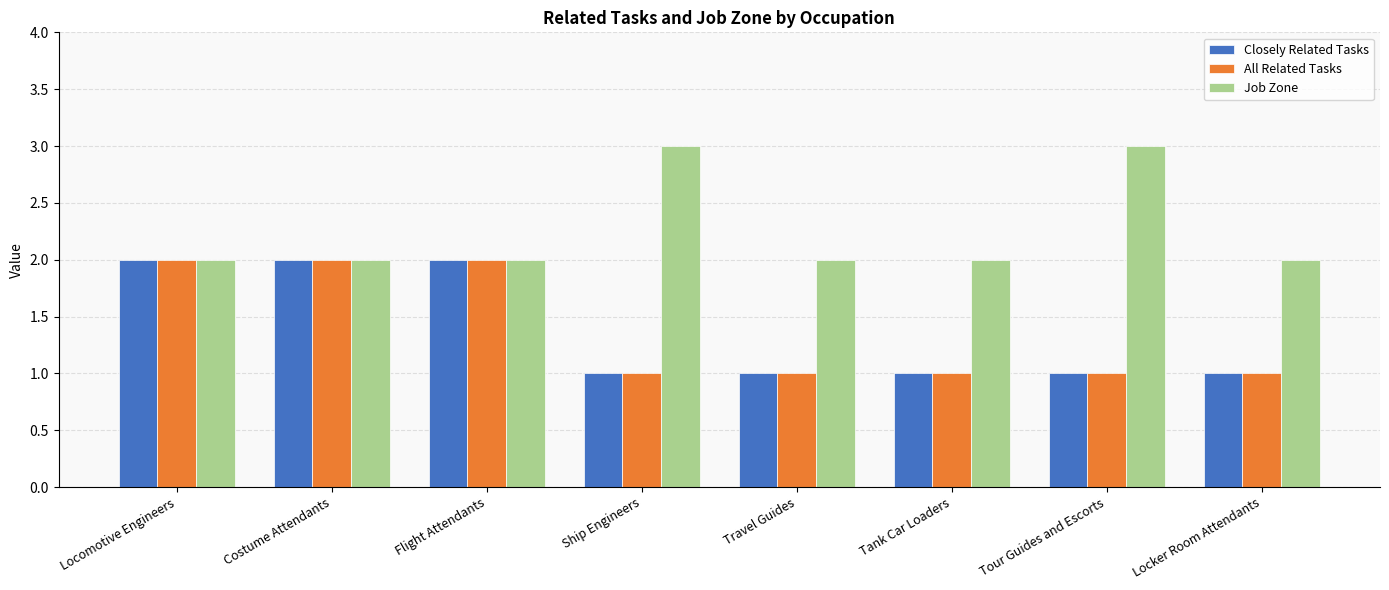

Reading right to left, extract all data points from this chart.

Closely Related Tasks: Locker Room Attendants=1	Tour Guides and Escorts=1	Tank Car Loaders=1	Travel Guides=1	Ship Engineers=1	Flight Attendants=2	Costume Attendants=2	Locomotive Engineers=2
All Related Tasks: Locker Room Attendants=1	Tour Guides and Escorts=1	Tank Car Loaders=1	Travel Guides=1	Ship Engineers=1	Flight Attendants=2	Costume Attendants=2	Locomotive Engineers=2
Job Zone: Locker Room Attendants=2	Tour Guides and Escorts=3	Tank Car Loaders=2	Travel Guides=2	Ship Engineers=3	Flight Attendants=2	Costume Attendants=2	Locomotive Engineers=2